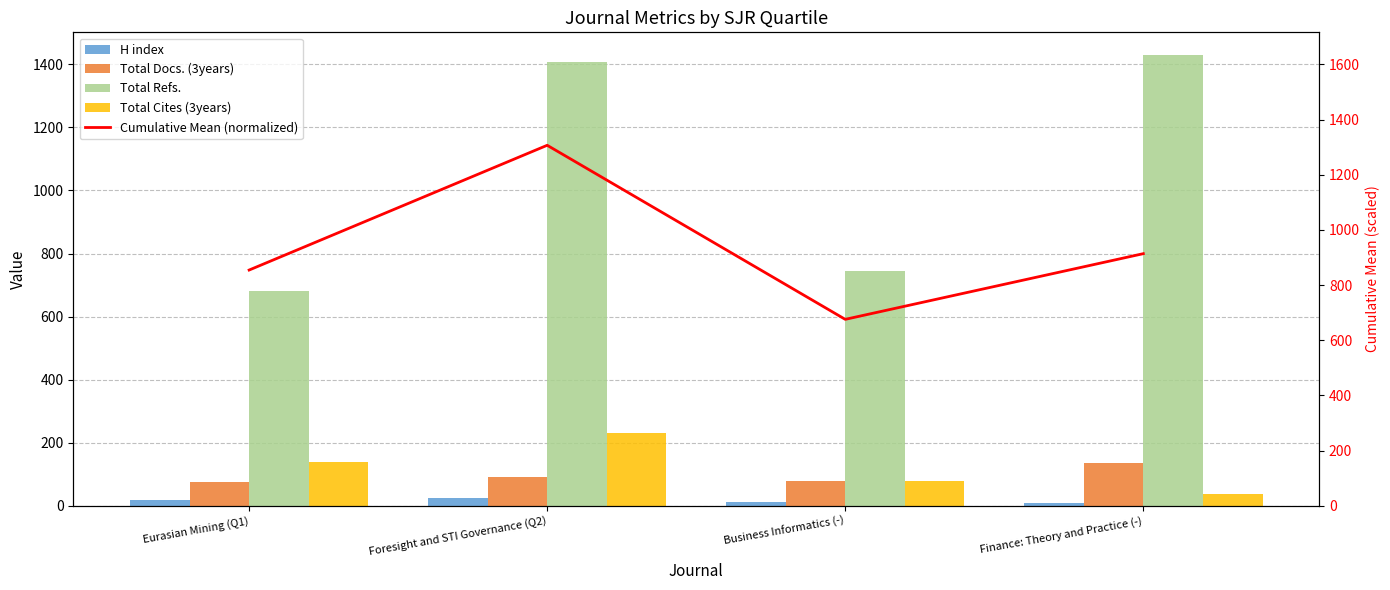

What is the difference between the maximum and second lowest values in the Total Docs. (3years) series?

57.0